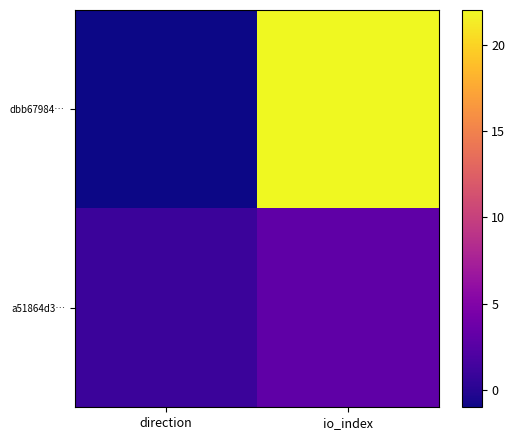

Which series has the widest spread of values?

dbb67984…